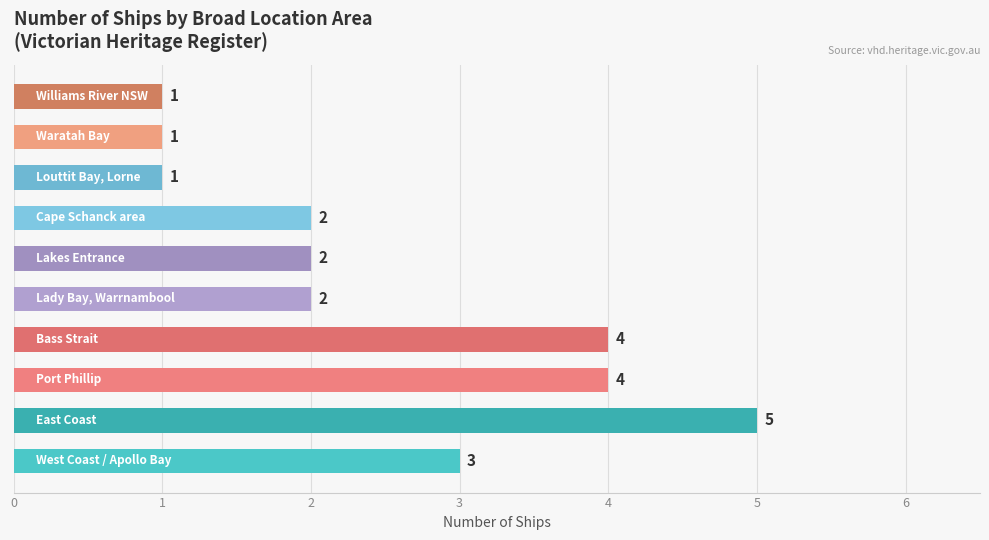

How many values are between 1 and 4?

9